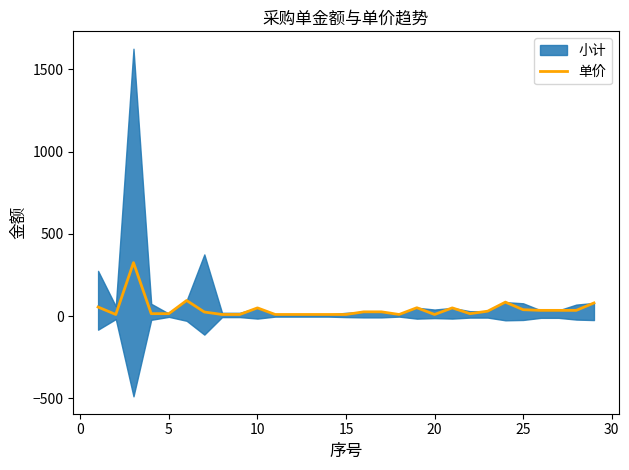

What is the highest value of the 单价 series?

325